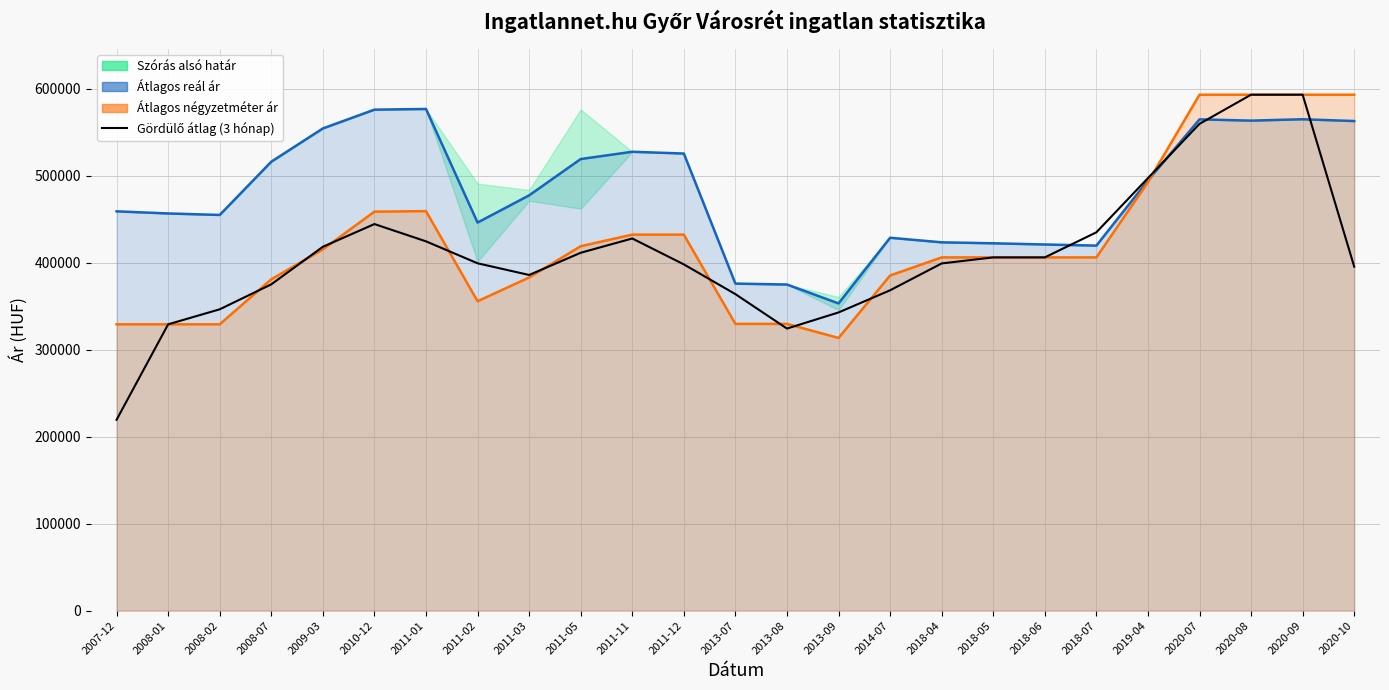

At which category does the chart reach its peak across all series?

2020-08